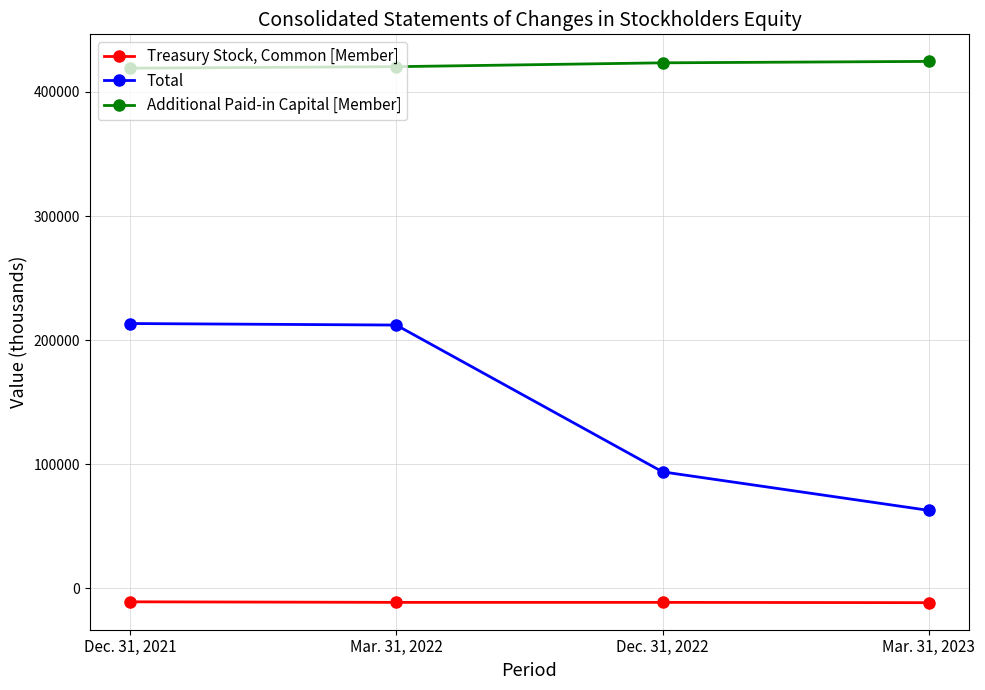

Is it true that Total equals 62924 at Mar. 31, 2023?

True